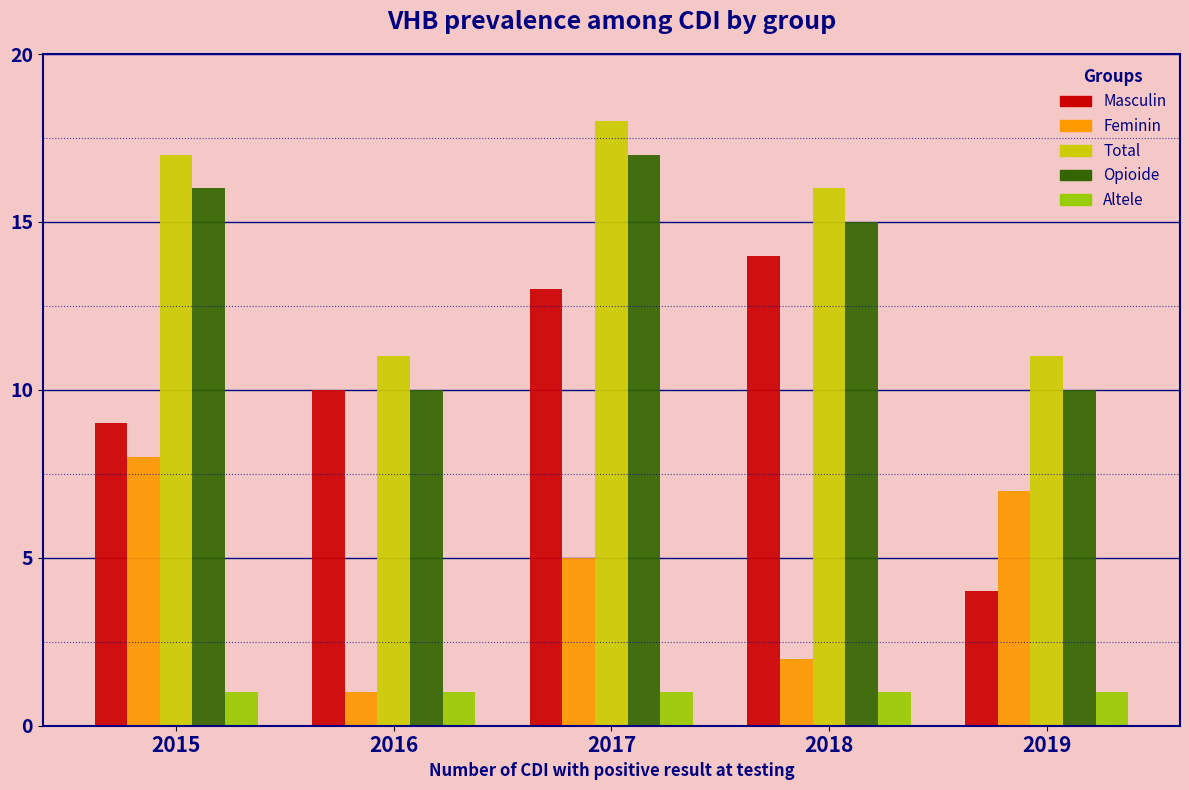

Reading left to right, what are all the values shown in this chart?

Masculin: 9	10	13	14	4
Feminin: 8	1	5	2	7
Total: 17	11	18	16	11
Opioide: 16	10	17	15	10
Altele: 1	1	1	1	1